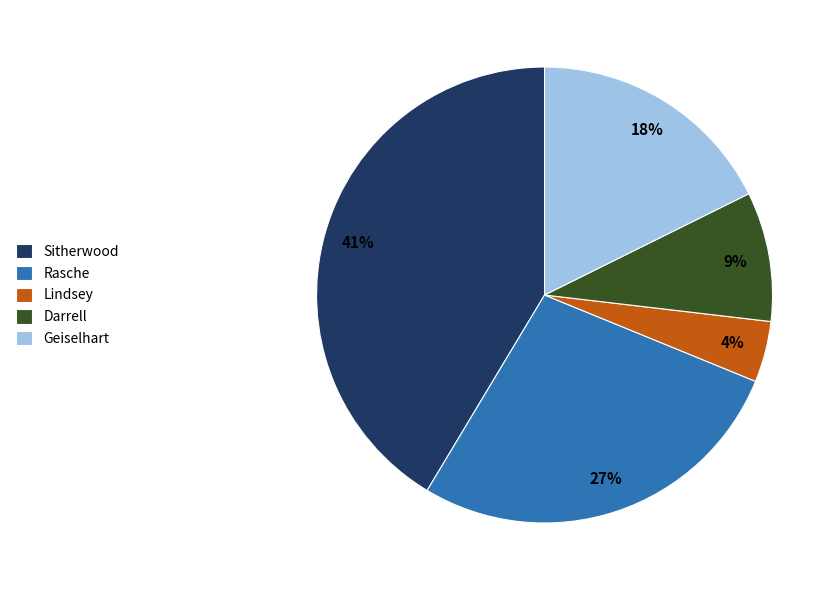

To the nearest percent, what is the difference between the Rasche and Lindsey slice percentages?

23%